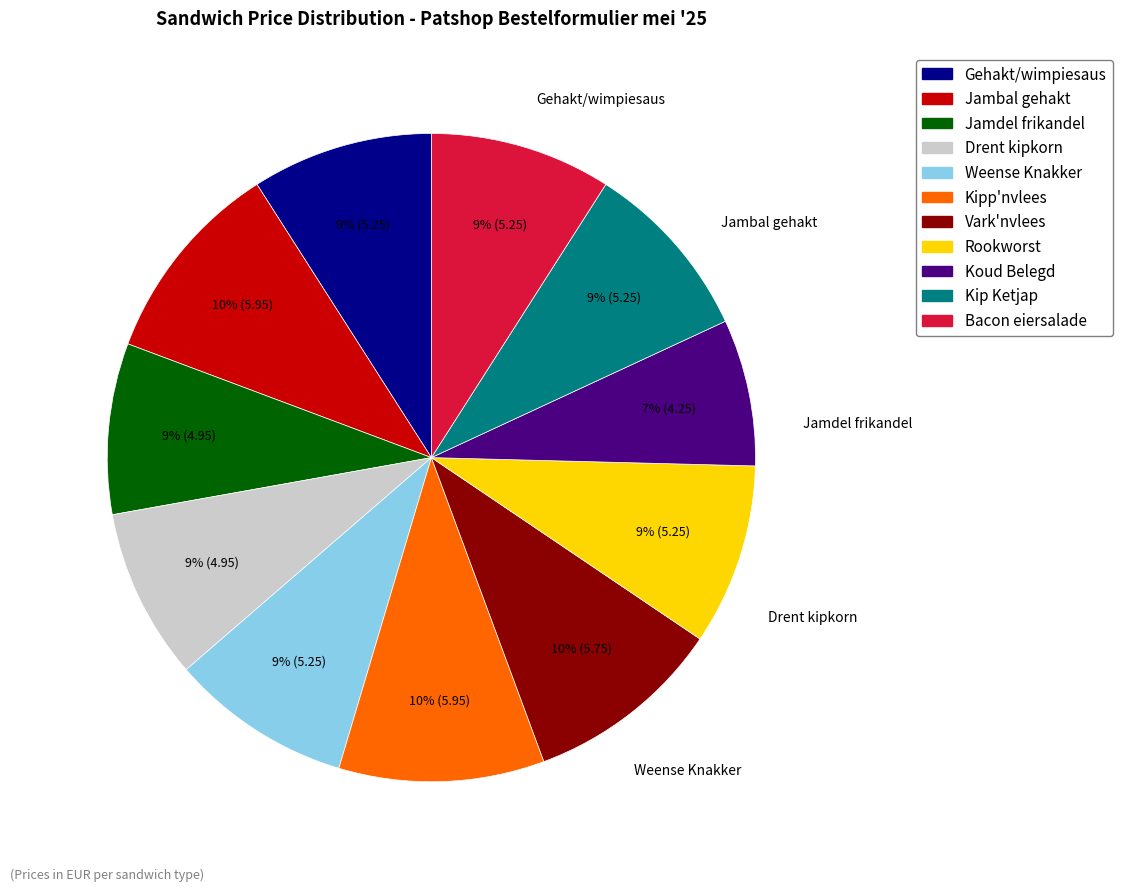

Is there a majority slice in this chart?

No